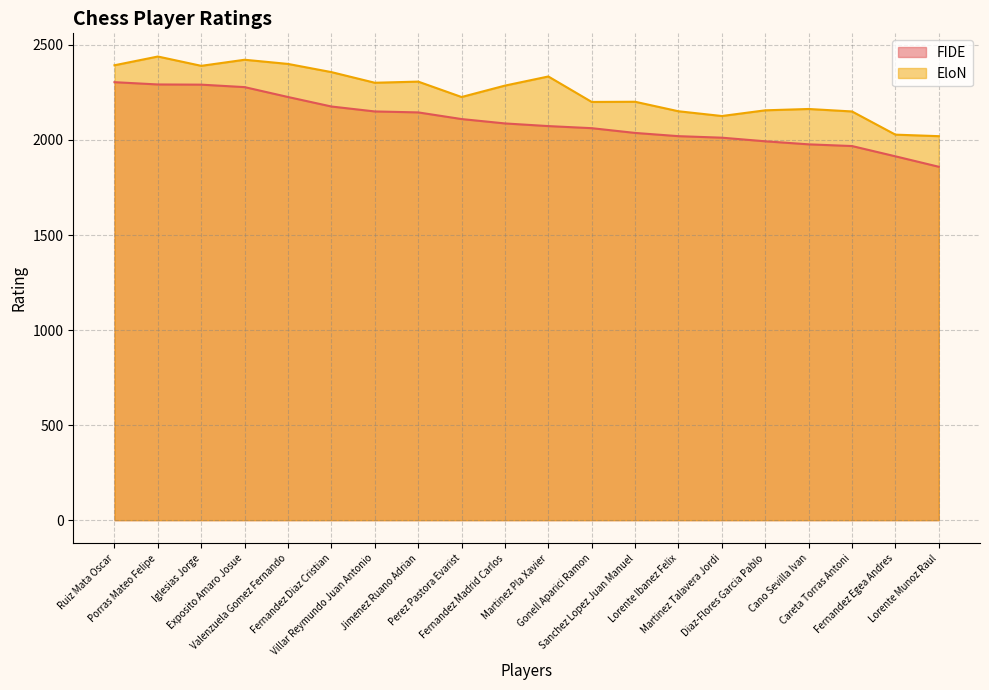

Where does the FIDE series first go above 2087?

Ruiz Mata Oscar